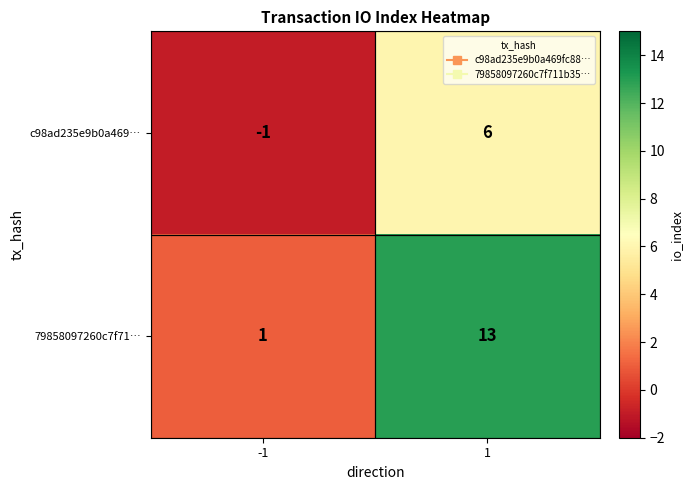

Which series has the largest total across all categories?

79858097260c7f71…